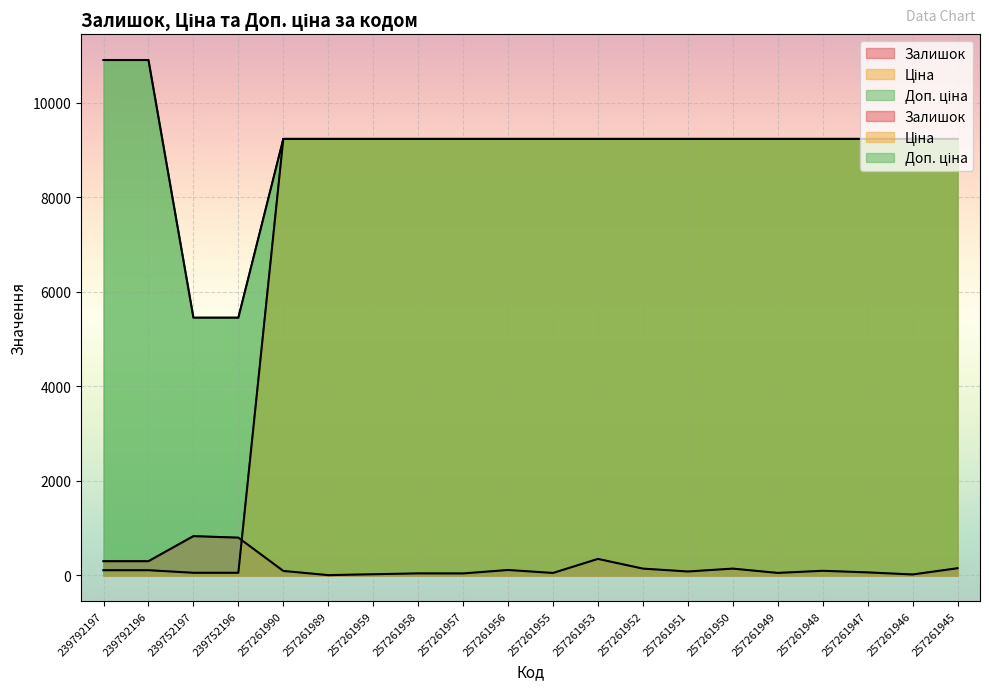

Reading left to right, what are all the values shown in this chart?

Залишок: 239792197=300.0	239792196=300.0	239752197=830.0	239752196=798.0	257261990=94.0	257261989=5.0	257261959=24.0	257261958=42.0	257261957=41.0	257261956=114.0	257261955=51.0	257261953=348.0	257261952=143.0	257261951=82.0	257261950=143.0	257261949=52.0	257261948=97.0	257261947=63.0	257261946=19.0	257261945=151.0
Ціна: 239792197=109.0	239792196=109.0	239752197=54.5	239752196=54.5	257261990=9233.4	257261989=9233.4	257261959=9233.4	257261958=9233.4	257261957=9233.4	257261956=9233.4	257261955=9233.4	257261953=9233.4	257261952=9233.4	257261951=9233.4	257261950=9233.4	257261949=9233.4	257261948=9233.4	257261947=9233.4	257261946=9233.4	257261945=9233.4
Доп. ціна: 239792197=10903.0	239792196=10903.0	239752197=5452.0	239752196=5452.0	257261990=9233.4	257261989=9233.4	257261959=9233.4	257261958=9233.4	257261957=9233.4	257261956=9233.4	257261955=9233.4	257261953=9233.4	257261952=9233.4	257261951=9233.4	257261950=9233.4	257261949=9233.4	257261948=9233.4	257261947=9233.4	257261946=9233.4	257261945=9233.4